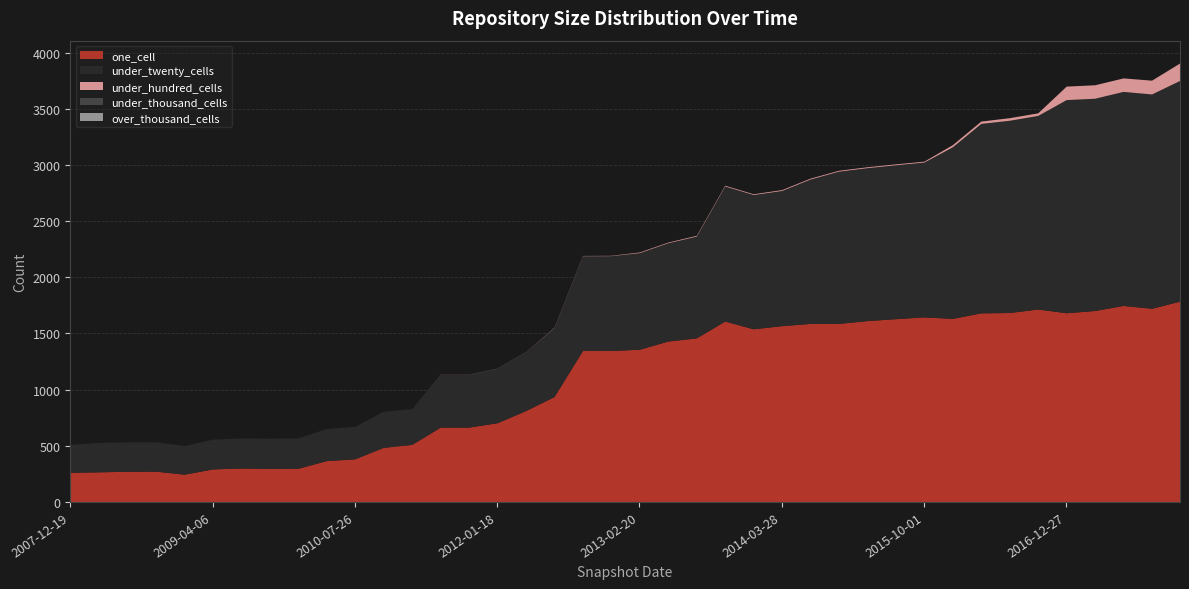

What is the difference between the highest and lowest values at 2009-09-25?

298